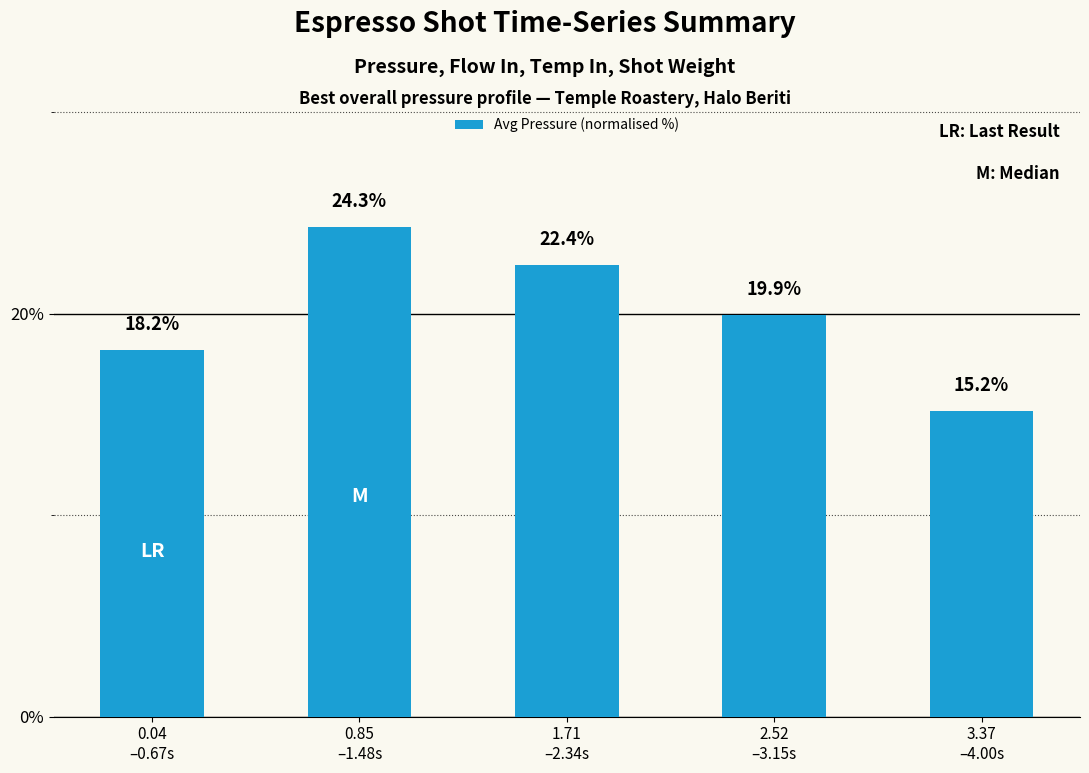

Reading left to right, extract all data points from this chart.

0.04
–0.67s=18.2	0.85
–1.48s=24.3	1.71
–2.34s=22.4	2.52
–3.15s=19.9	3.37
–4.00s=15.2